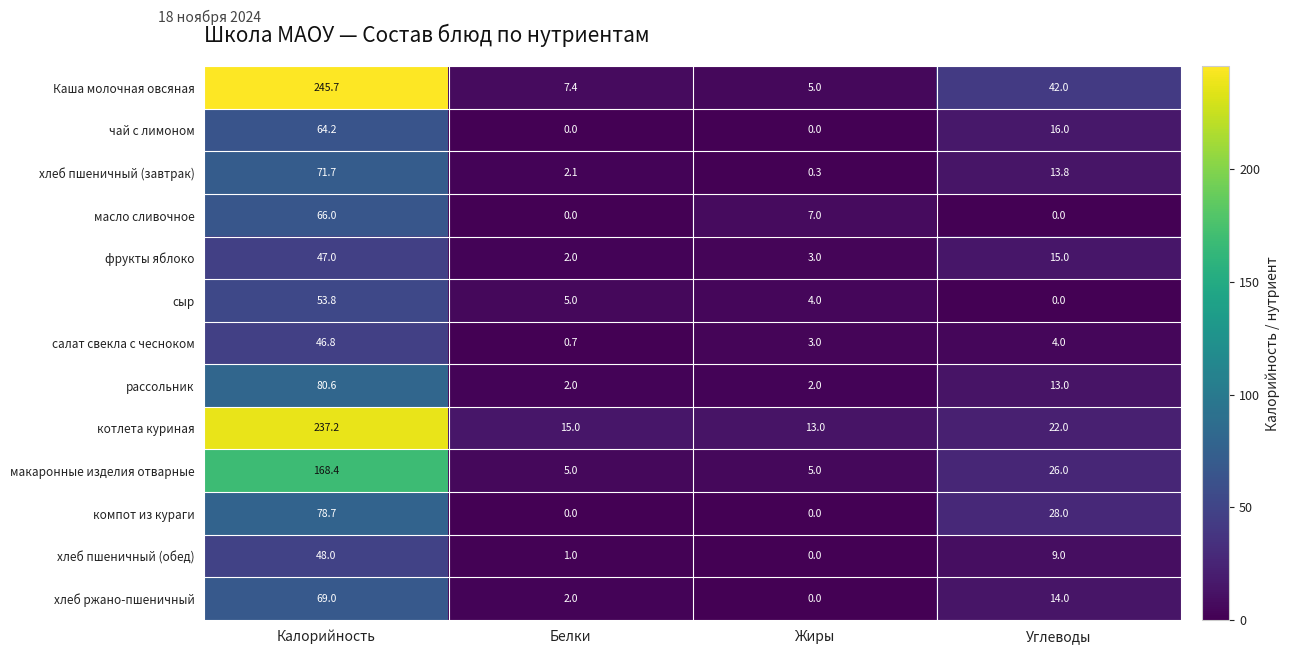

What is the sum of all хлеб ржано-пшеничный values?

85.0